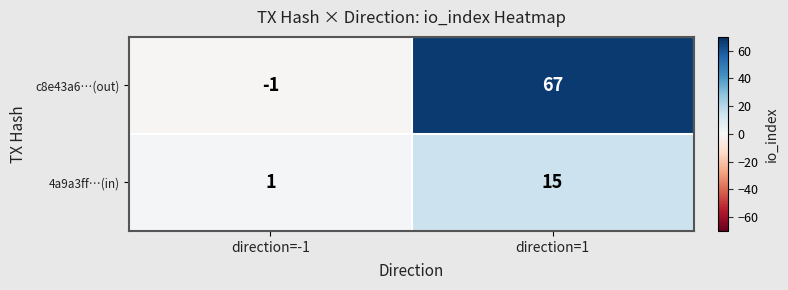

What is the minimum value shown in the chart?

-1